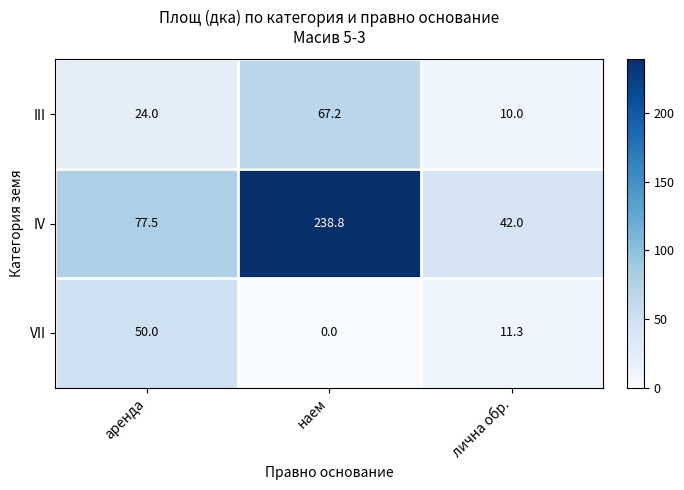

True or false: VII has a value of 0.0 at наем.

True